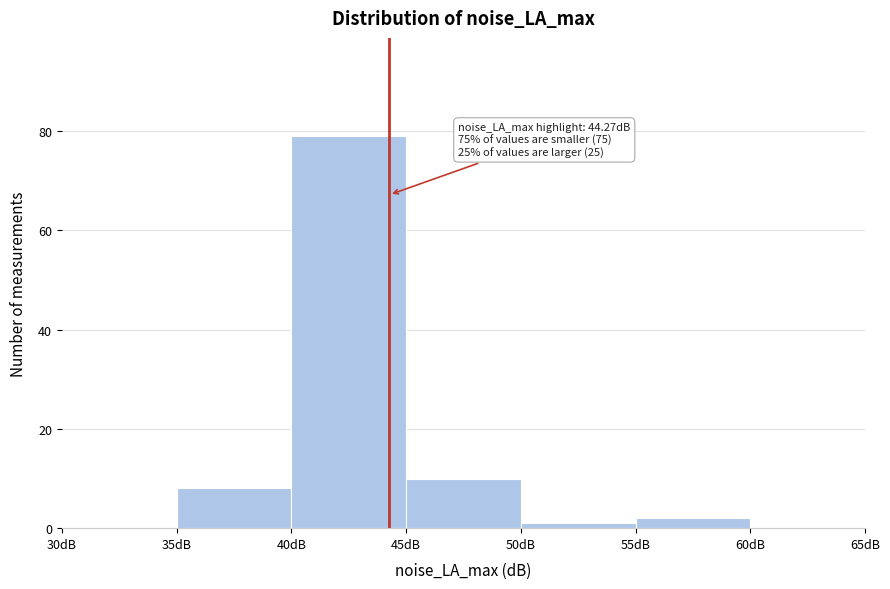

Which range on the x-axis has the tallest bar?

40 to 45